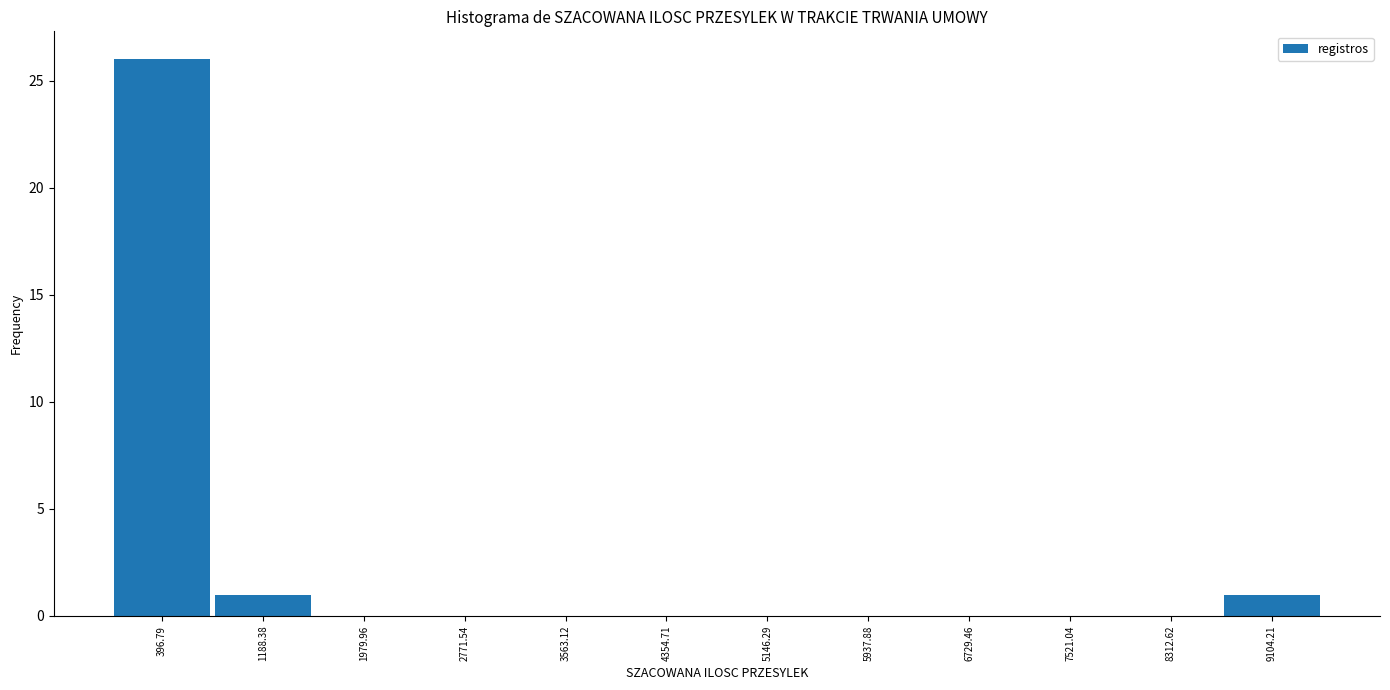

Which range on the x-axis has the tallest bar?

0 to 800